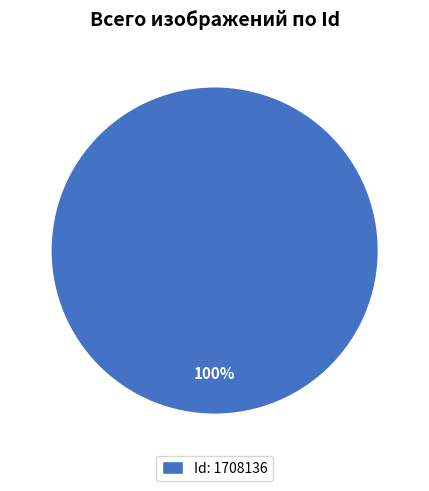

To the nearest percent, what portion does Id: 1708136 represent?

100%